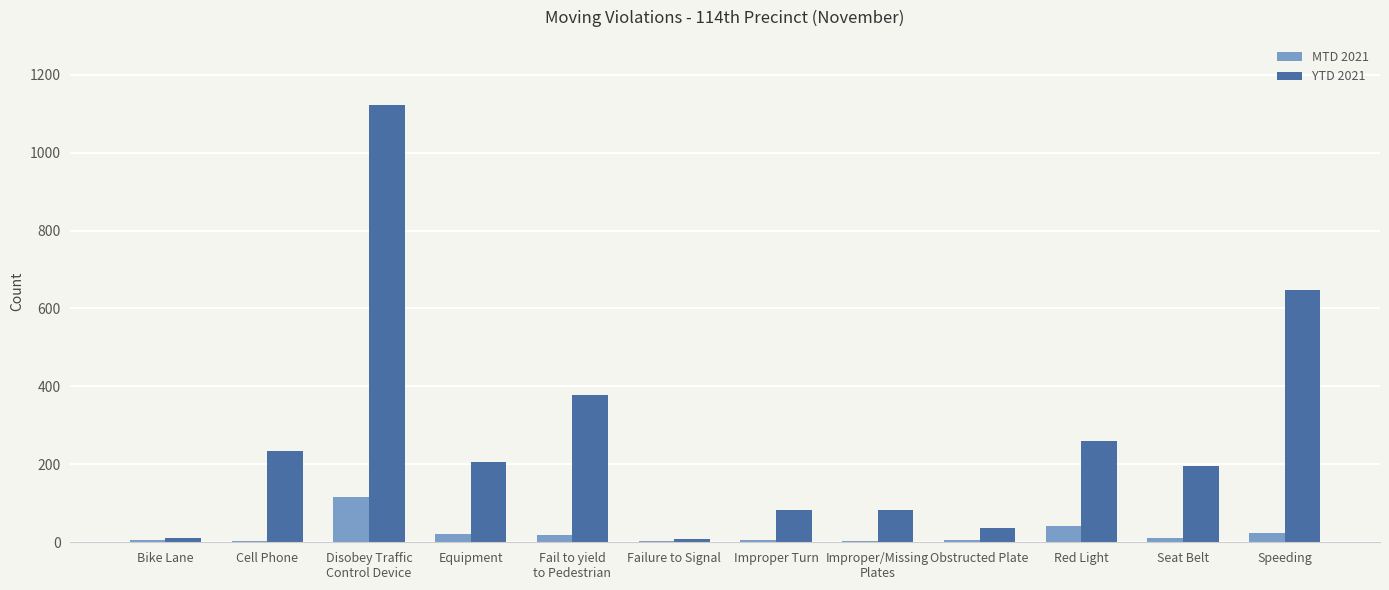

What is the difference between the MTD 2021 values at Improper Turn and Equipment?

16